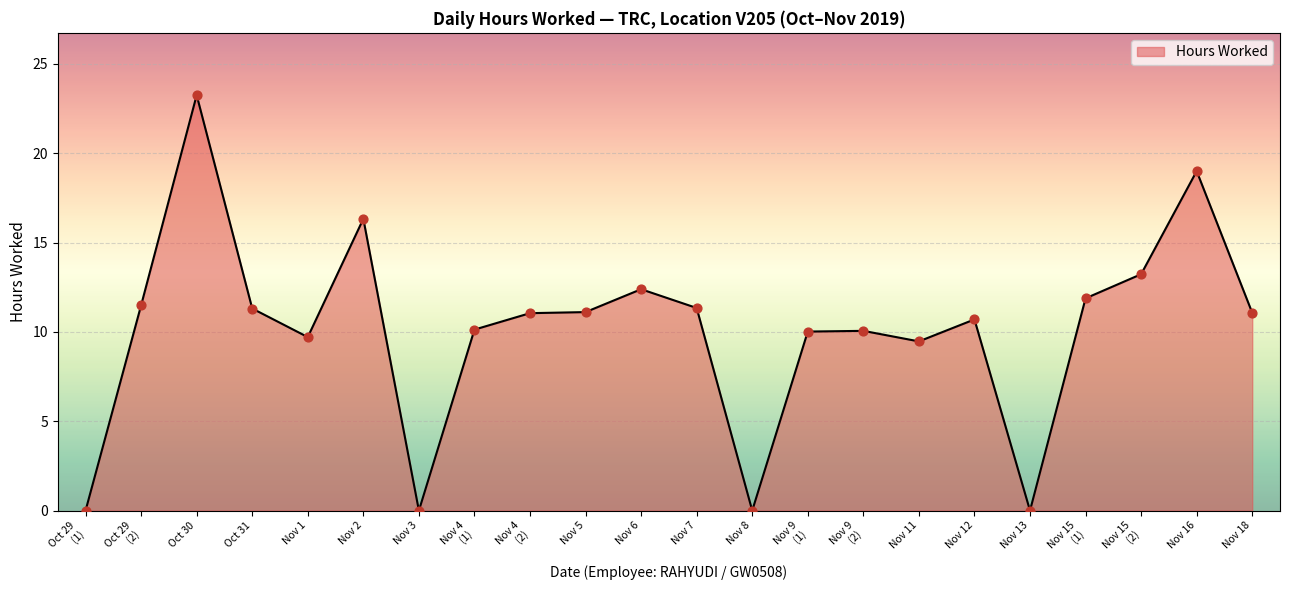

At which category does the chart reach its peak across all series?

Oct 30